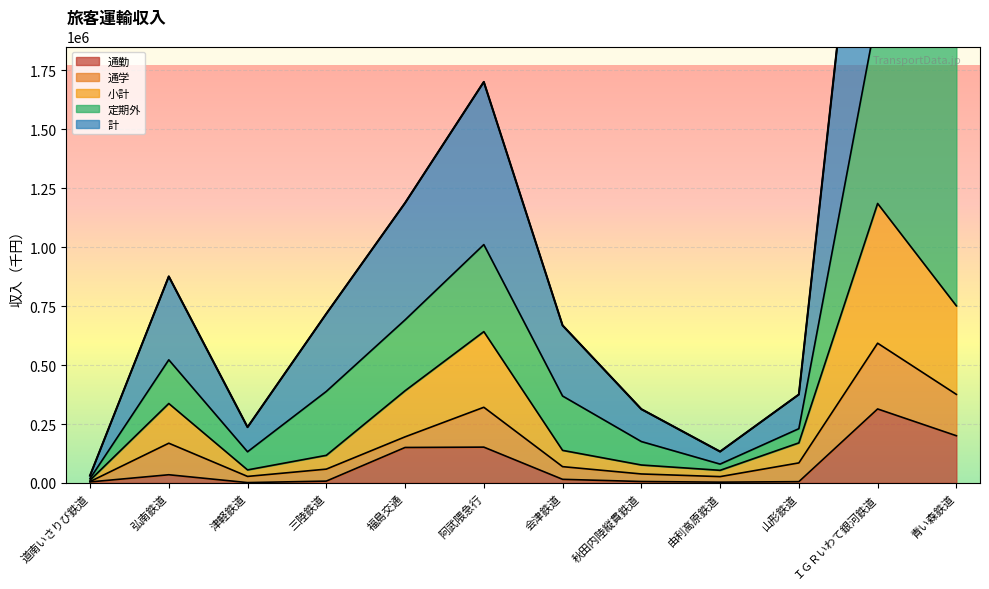

In 通勤, how many points are higher than both neighbors (excluding endpoints)?

3